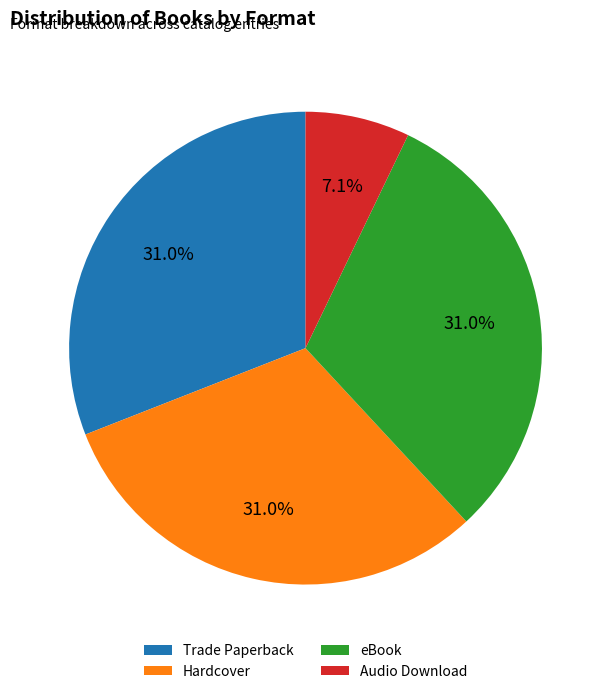

Which has a higher value, Audio Download or Hardcover?

Hardcover